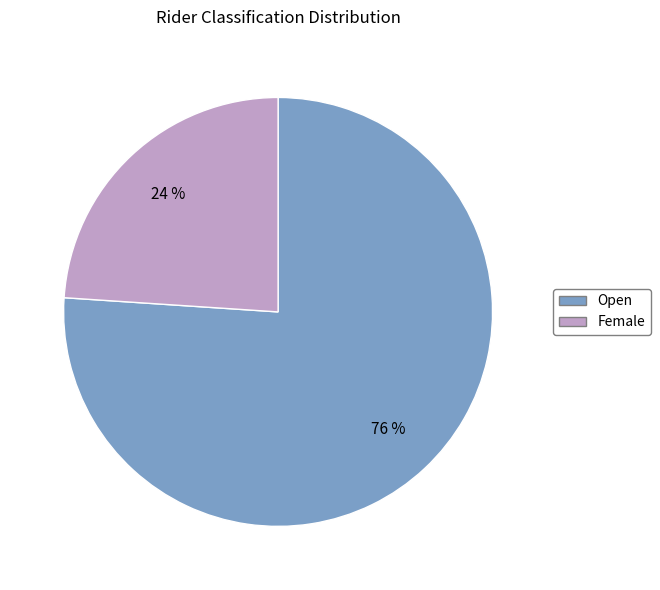

To the nearest percent, what is the difference between the largest and smallest slice percentages?

52%